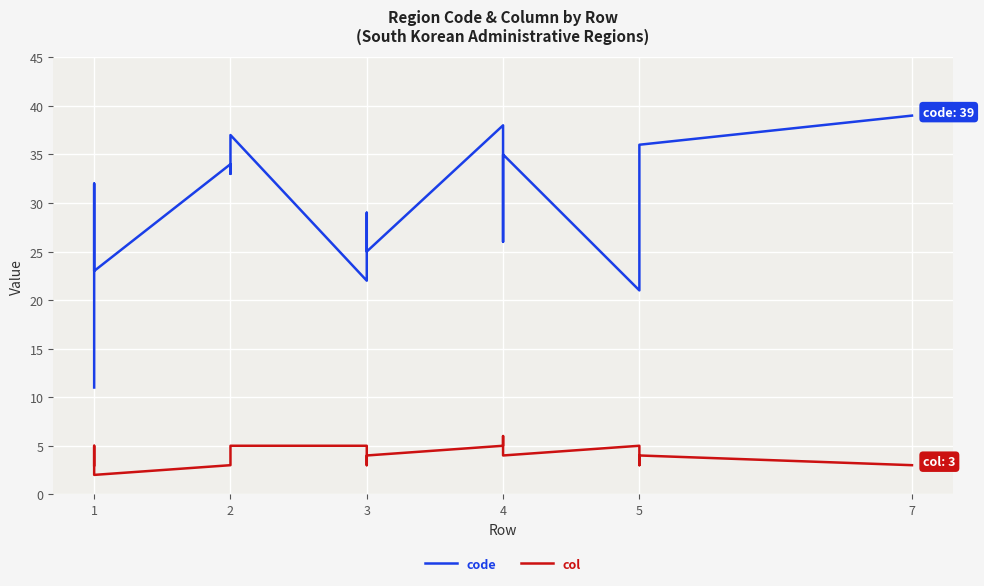

At which label does col first exceed 4?

1